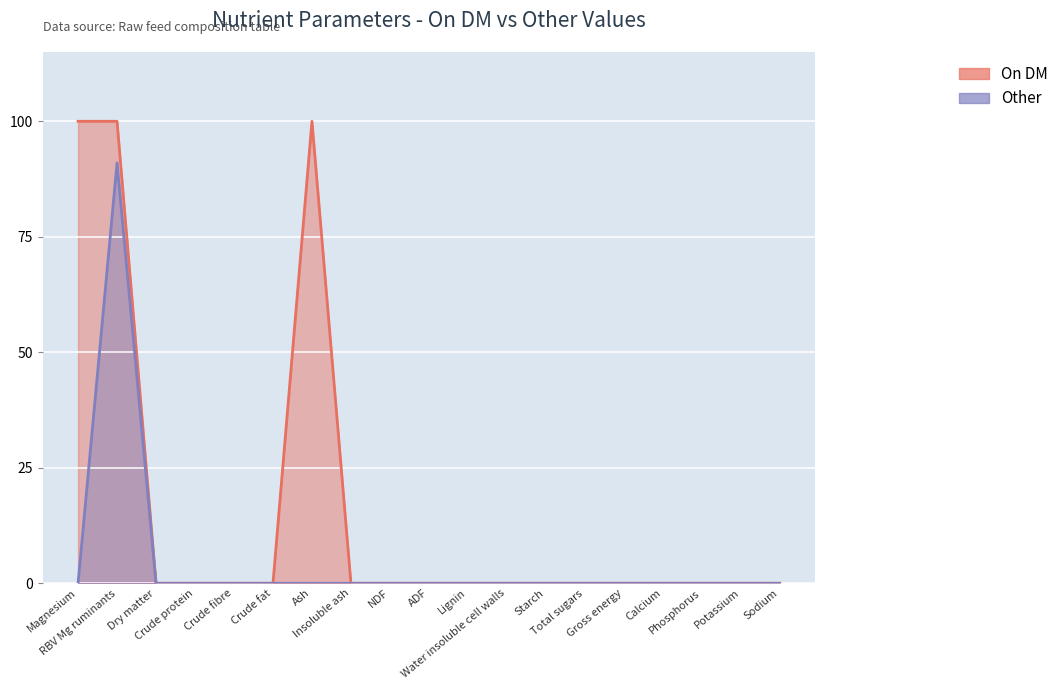

Reading left to right, extract all data points from this chart.

On DM: 100	100	0	0	0	0	100	0	0	0	0	0	0	0	0	0	0	0	0
Other: 0	91	0	0	0	0	0	0	0	0	0	0	0	0	0	0	0	0	0